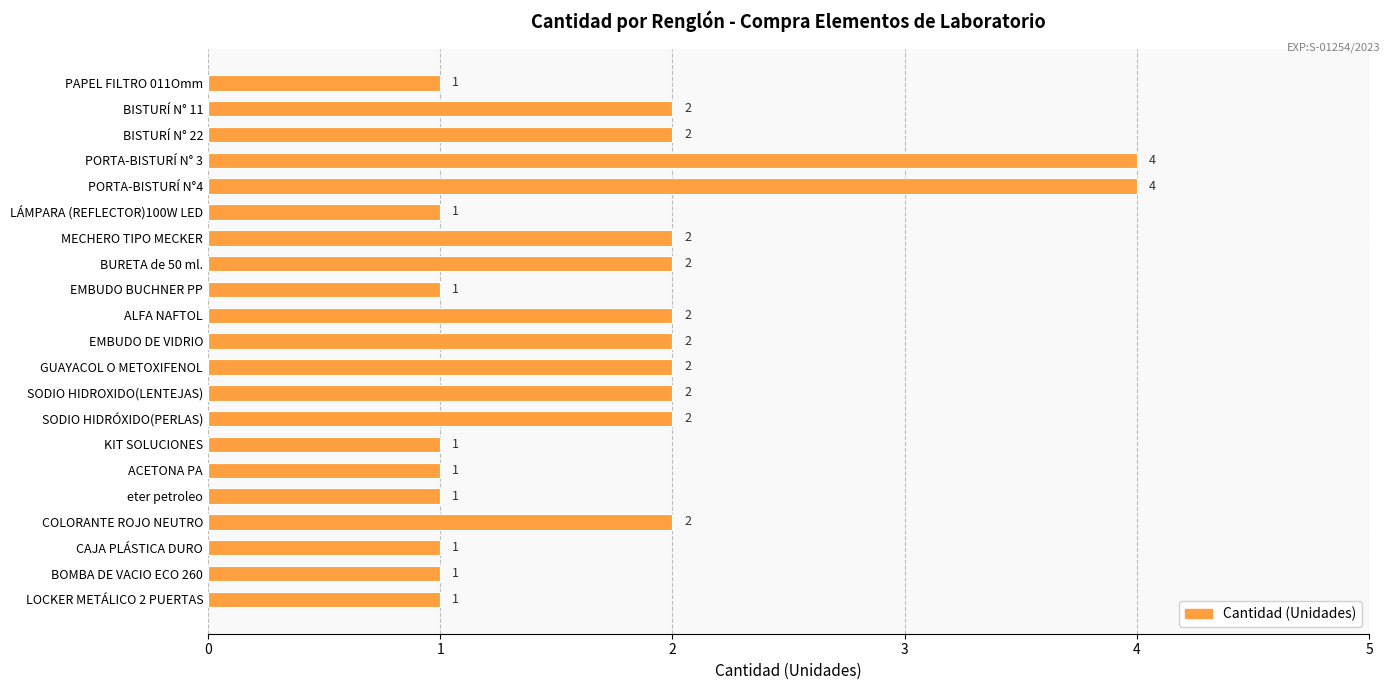

The chart shows a value of 1 at COLORANTE ROJO NEUTRO. True or false?

False